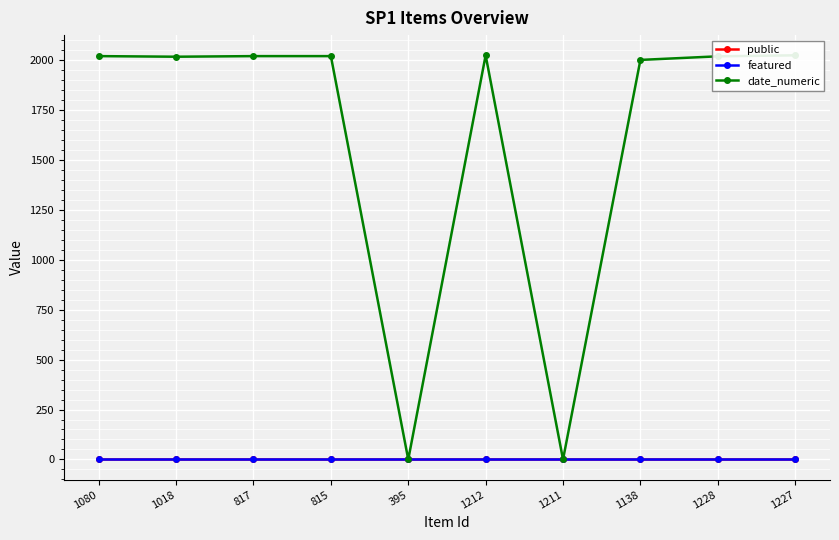

True or false: public and featured intersect in this chart.

False